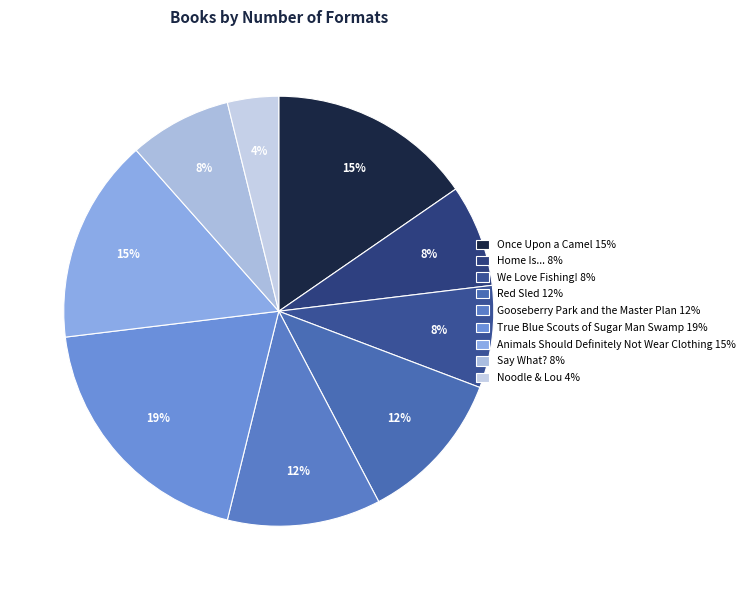

What percentage is the Noodle & Lou slice, to the nearest percent?

4%